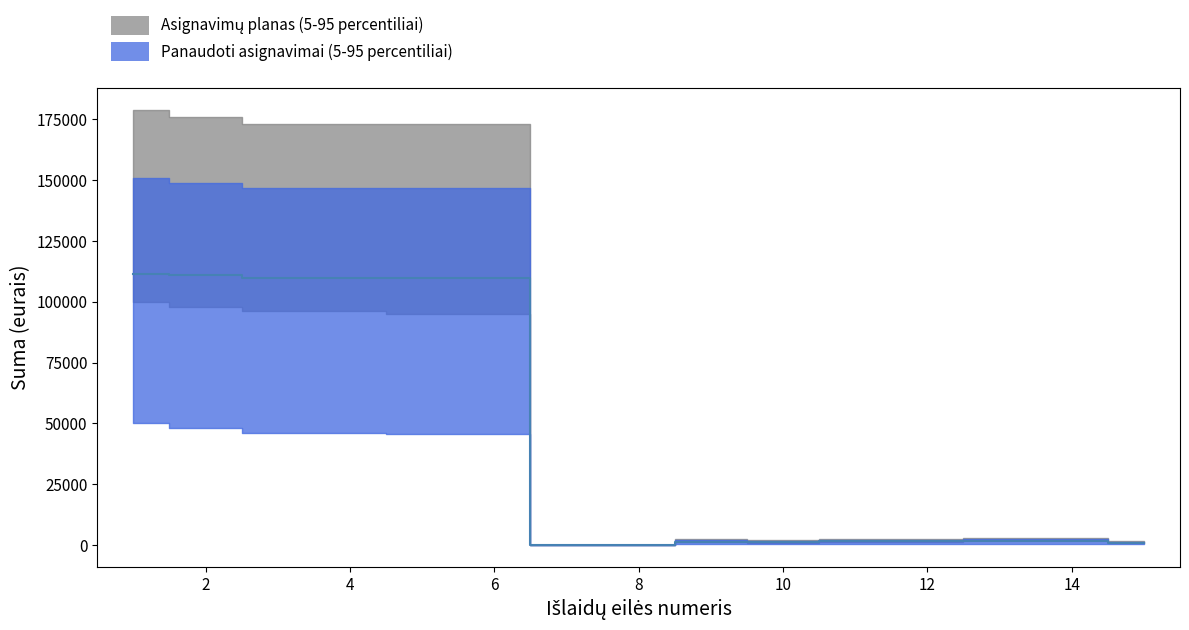

How many values are above zero?

13